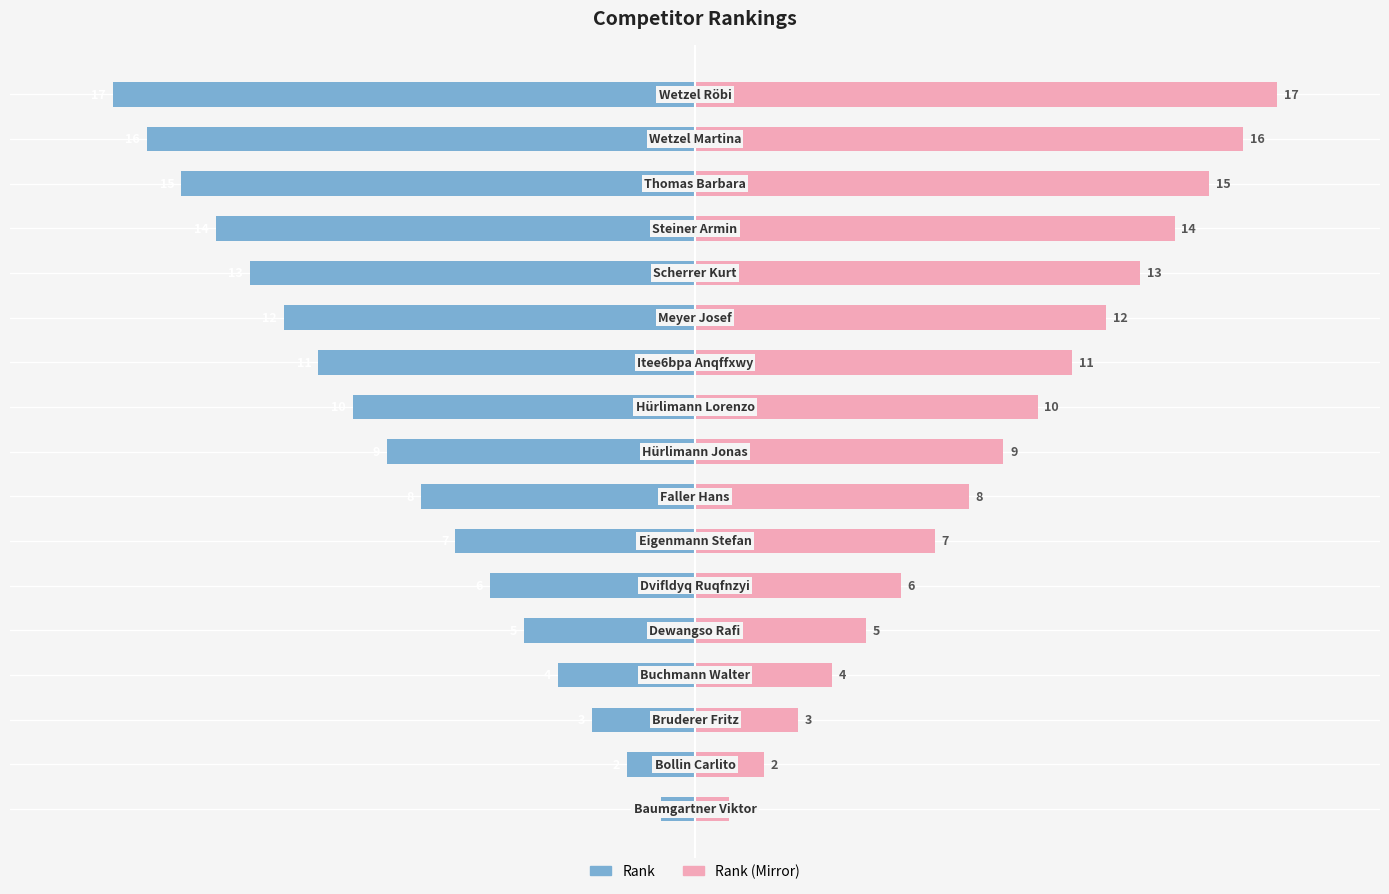

The value of Rank at 12 is -17. True or false?

False